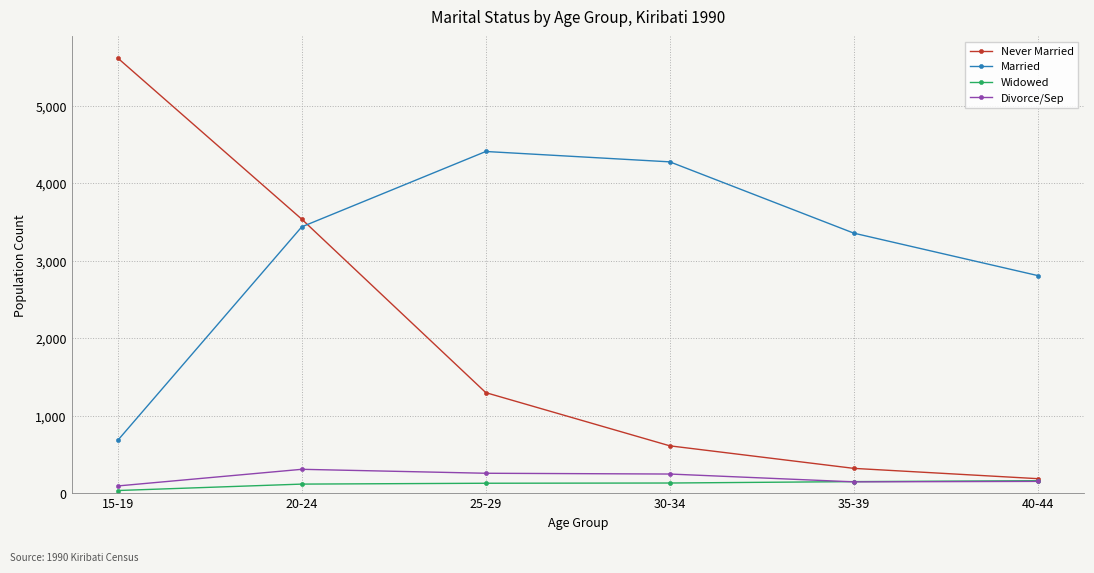

At which category does Married reach its first local peak?

25-29